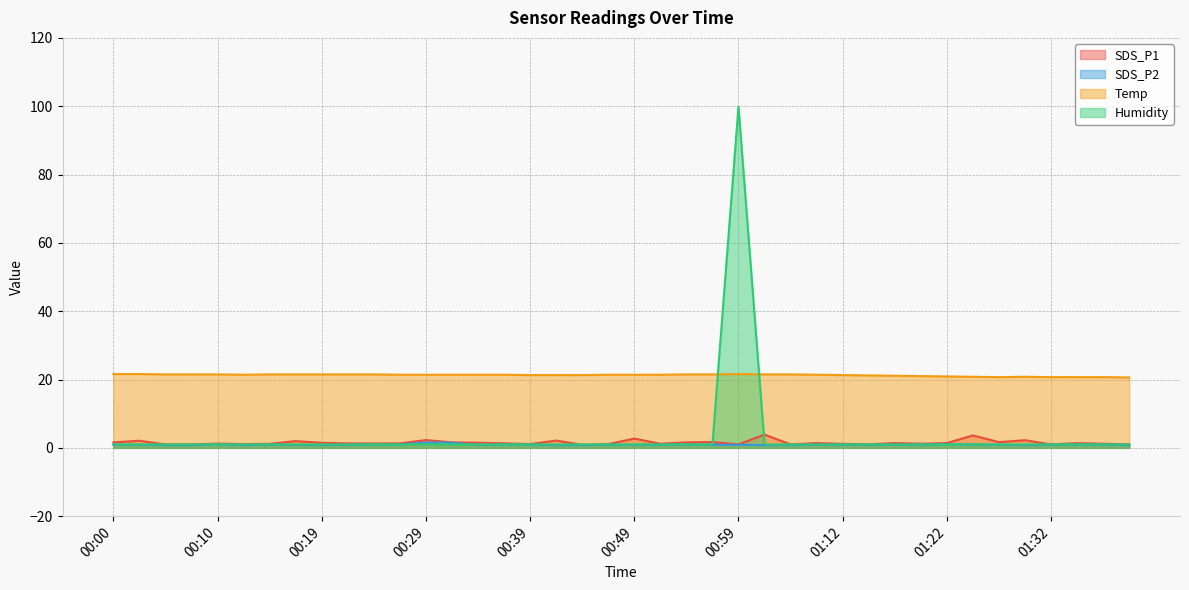

Reading left to right, list all the values displayed in this chart.

SDS_P1: 1.6	2.1	1.0	1.0	1.2	1.1	1.2	2.0	1.5	1.3	1.3	1.3	2.3	1.6	1.5	1.3	1.1	2.1	0.9	1.1	2.7	1.2	1.6	1.7	1.0	3.9	1.0	1.4	1.2	1.0	1.4	1.2	1.4	3.6	1.7	2.2	1.0	1.4	1.2	1.0
SDS_P2: 0.9	0.9	0.8	0.8	1.0	0.8	0.9	0.9	0.8	0.9	1.0	1.0	1.6	1.5	0.8	1.0	0.9	0.8	0.8	0.9	0.9	0.9	1.0	0.9	0.9	0.8	0.8	0.9	0.9	0.9	0.9	0.9	1.1	1.0	0.9	0.8	0.9	1.0	0.9	0.8
Temp: 21.6	21.6	21.5	21.5	21.5	21.4	21.5	21.5	21.5	21.5	21.5	21.4	21.4	21.4	21.4	21.4	21.3	21.3	21.3	21.4	21.4	21.4	21.5	21.5	21.6	21.5	21.5	21.4	21.3	21.2	21.1	21.0	20.9	20.8	20.7	20.8	20.7	20.7	20.7	20.6
Humidity: 1.0	1.0	1.0	1.0	1.0	1.0	1.0	1.0	1.0	1.0	1.0	1.0	1.0	1.0	1.0	1.0	1.0	1.0	1.0	1.0	1.0	1.0	1.0	1.0	99.9	1.0	1.0	1.0	1.0	1.0	1.0	1.0	1.0	1.0	1.0	1.0	1.0	1.0	1.0	1.0